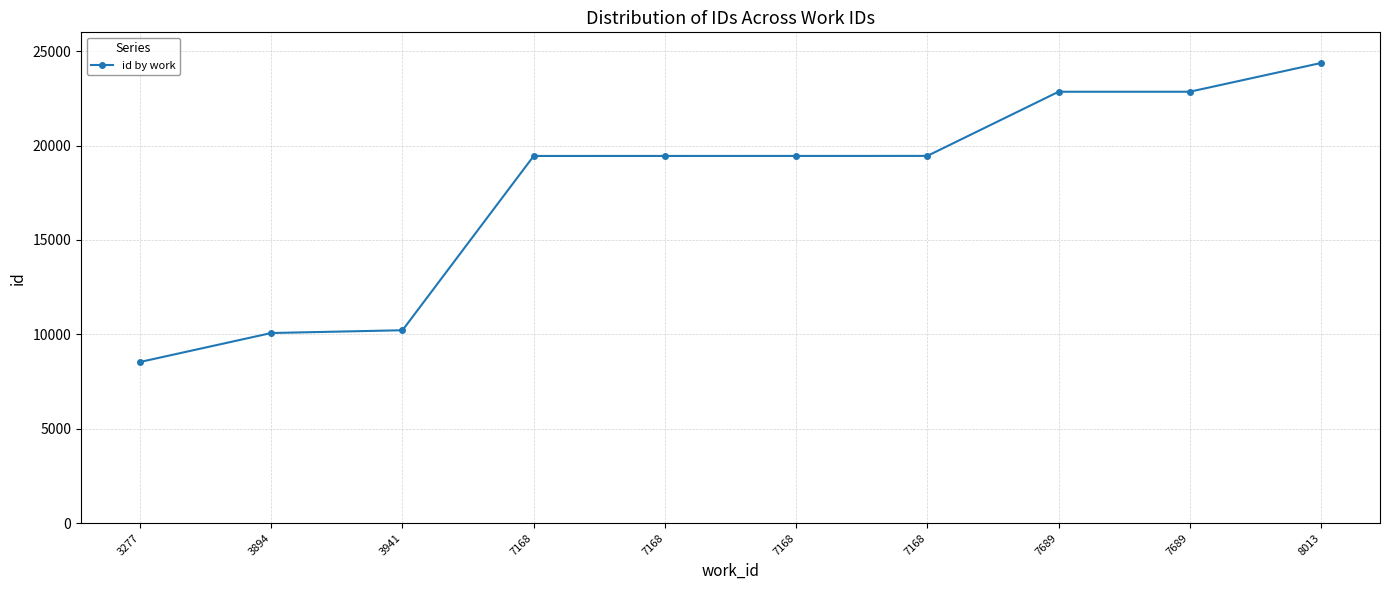

Rank the categories by value from lowest to highest.

3277, 3894, 3941, 7168, 7168, 7168, 7168, 7689, 7689, 8013